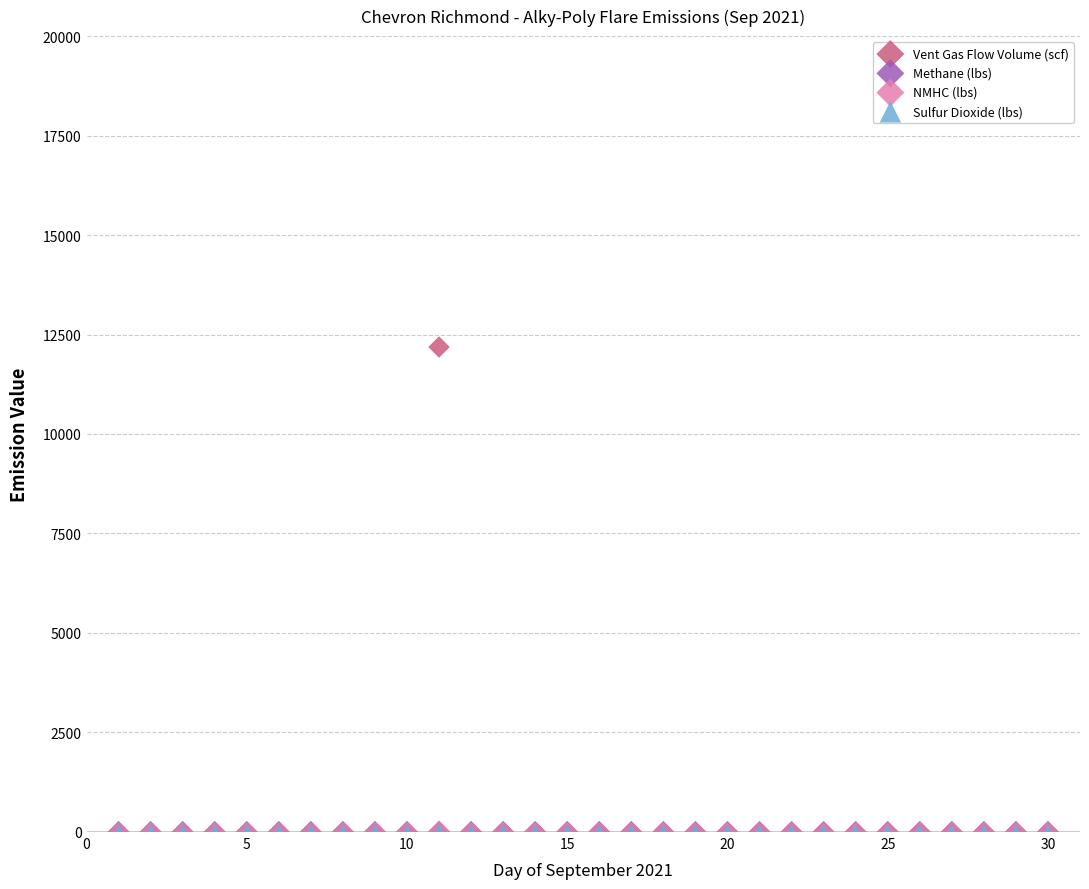

Which series has the widest spread of Y values?

Vent Gas Flow Volume (scf)